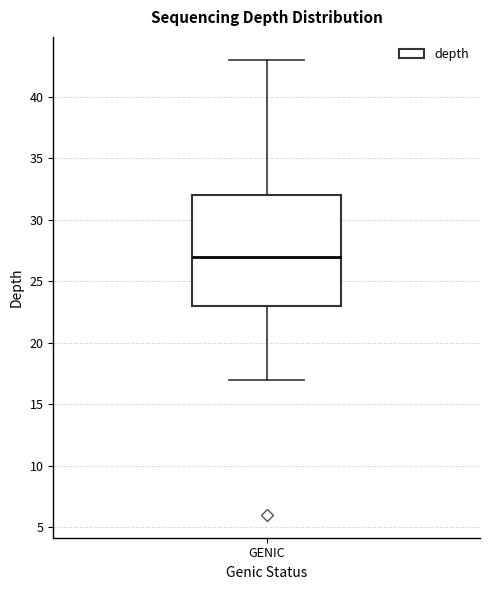

Transcribe this box plot: give where the median line is, the range the box spans, and where the two whiskers end, as read against the y-axis. The values are not printed on the chart, so give them approximately, as read against the axis.

median 27, box 23 to 32, whiskers 17 to 43